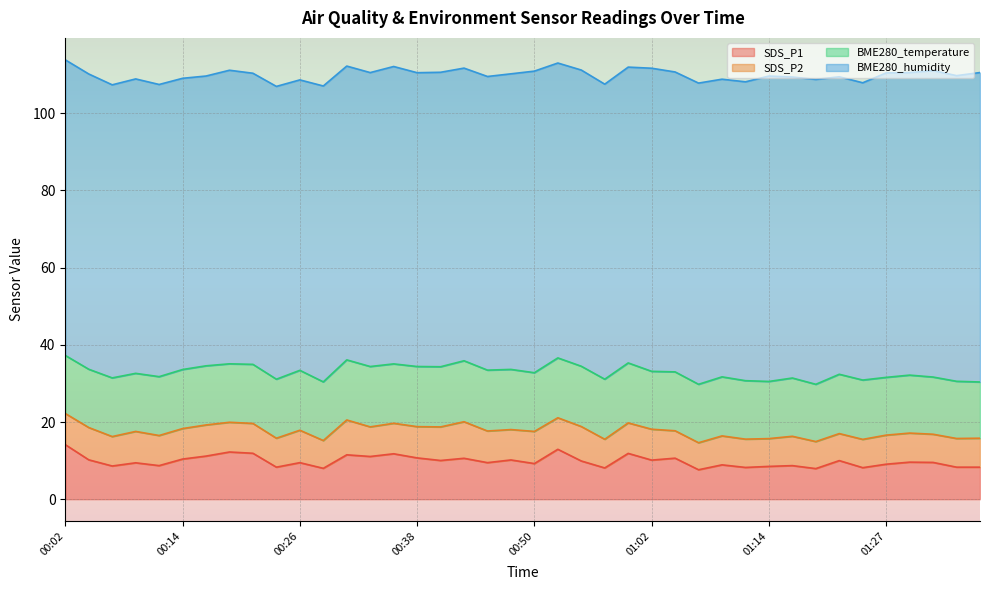

What is the lowest value of the BME280_temperature series?

14.6